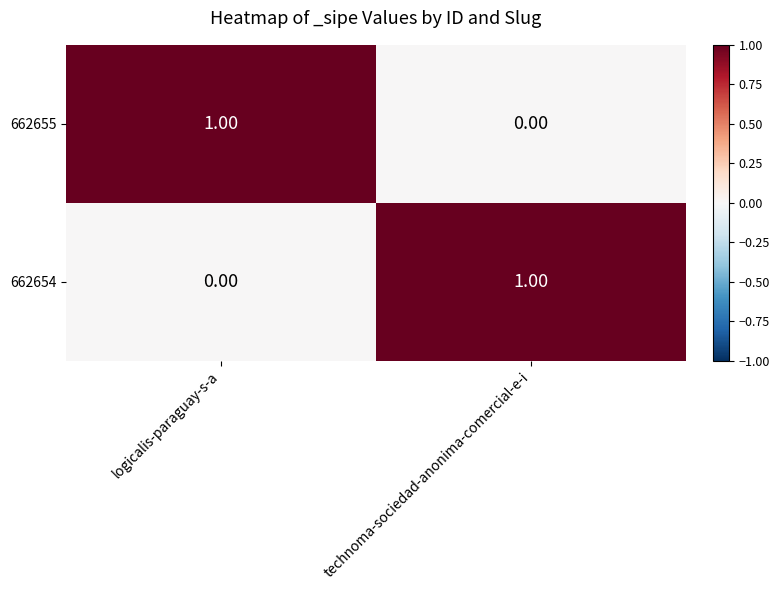

Which category has the lowest value in the 662655 series?

technoma-sociedad-anonima-comercial-e-i